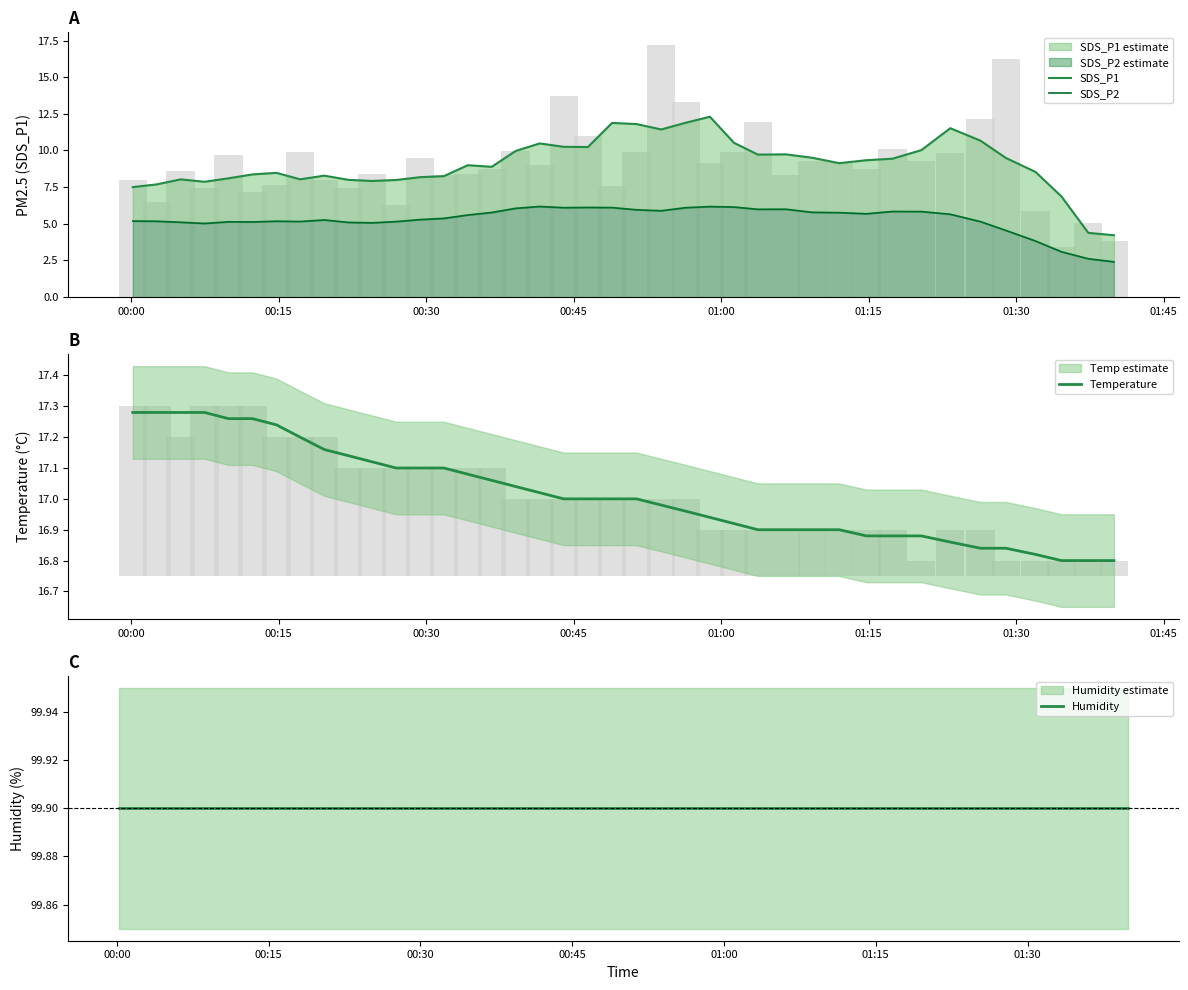

Is the value of Temperature at 19 greater than the value of SDS_P1 at 22?

Yes